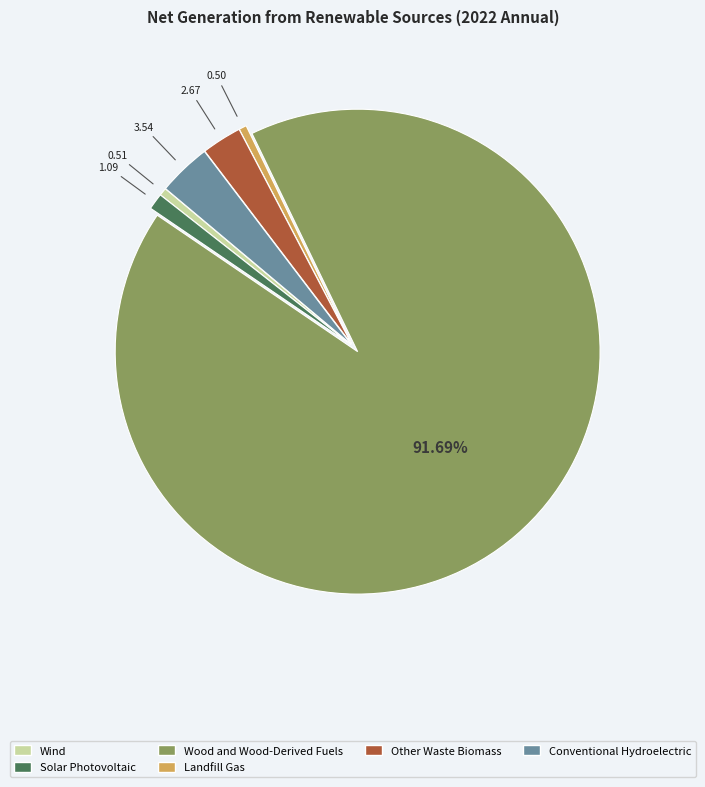

Is there a majority slice in this chart?

Yes